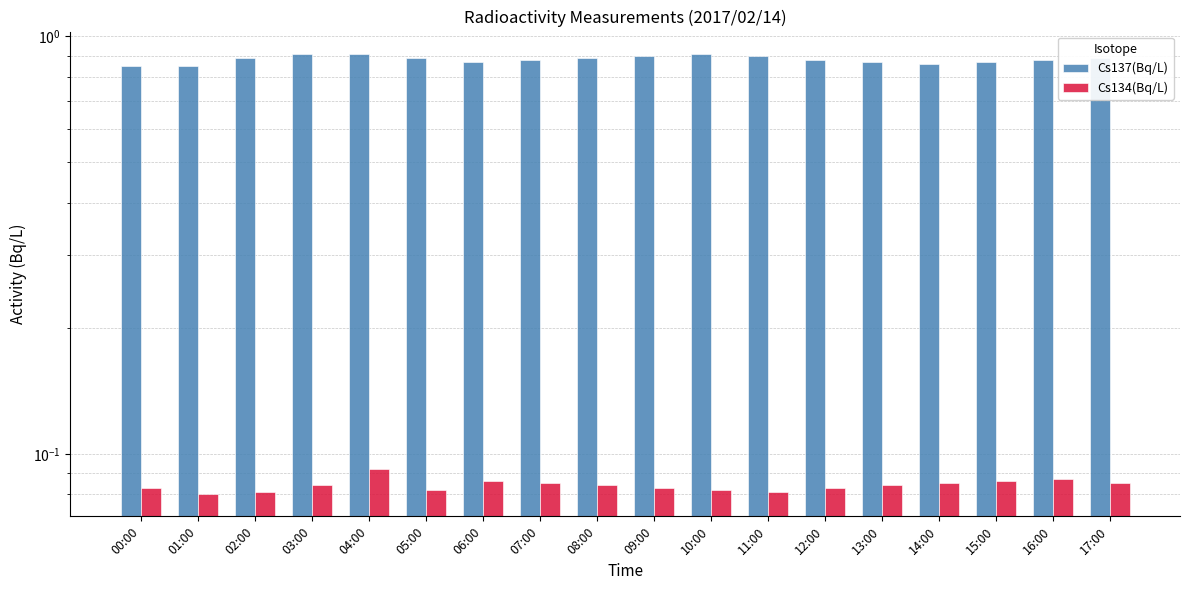

What is the label of the 14th bar from the left?

13:00